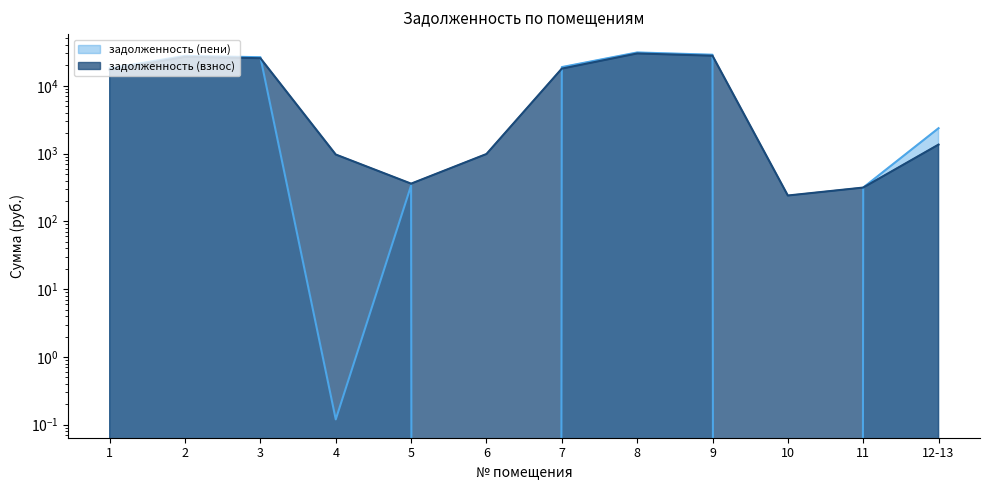

Between 5 and 4, which is larger?

4